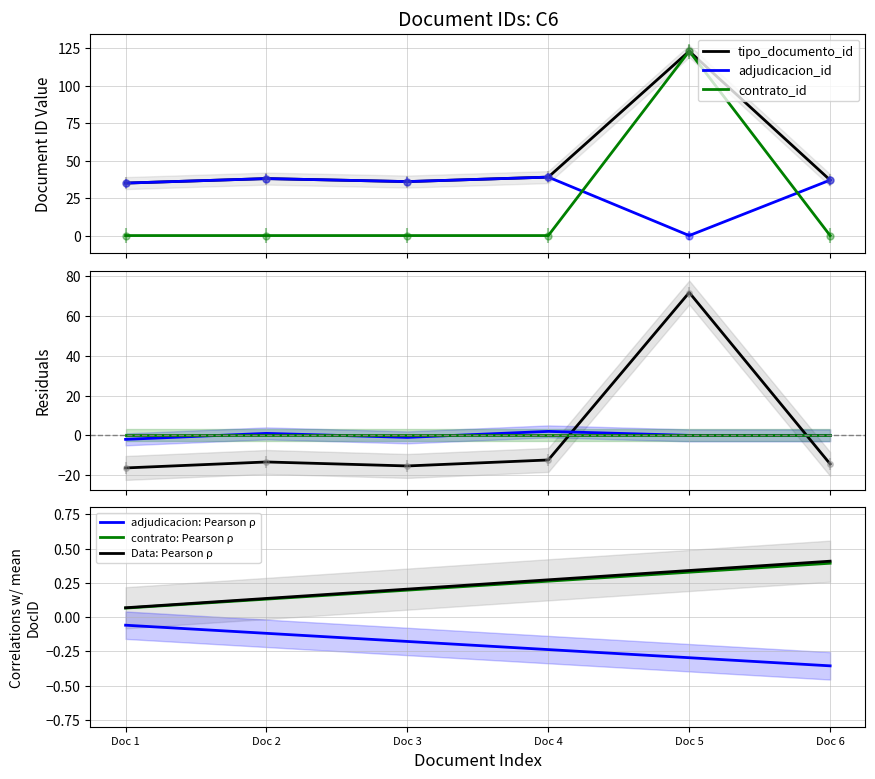

List the labels in order of contrato: Pearson ρ value, smallest first.

Doc 1, Doc 2, Doc 3, Doc 4, Doc 5, Doc 6